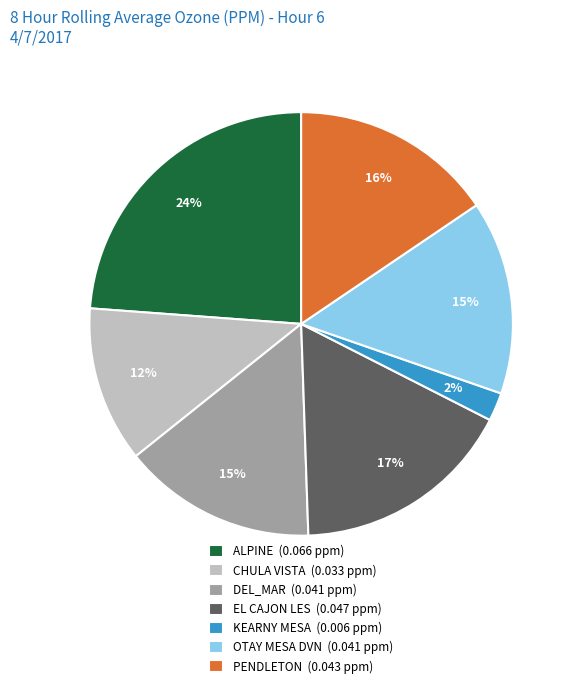

Count the number of slices in the pie.

7